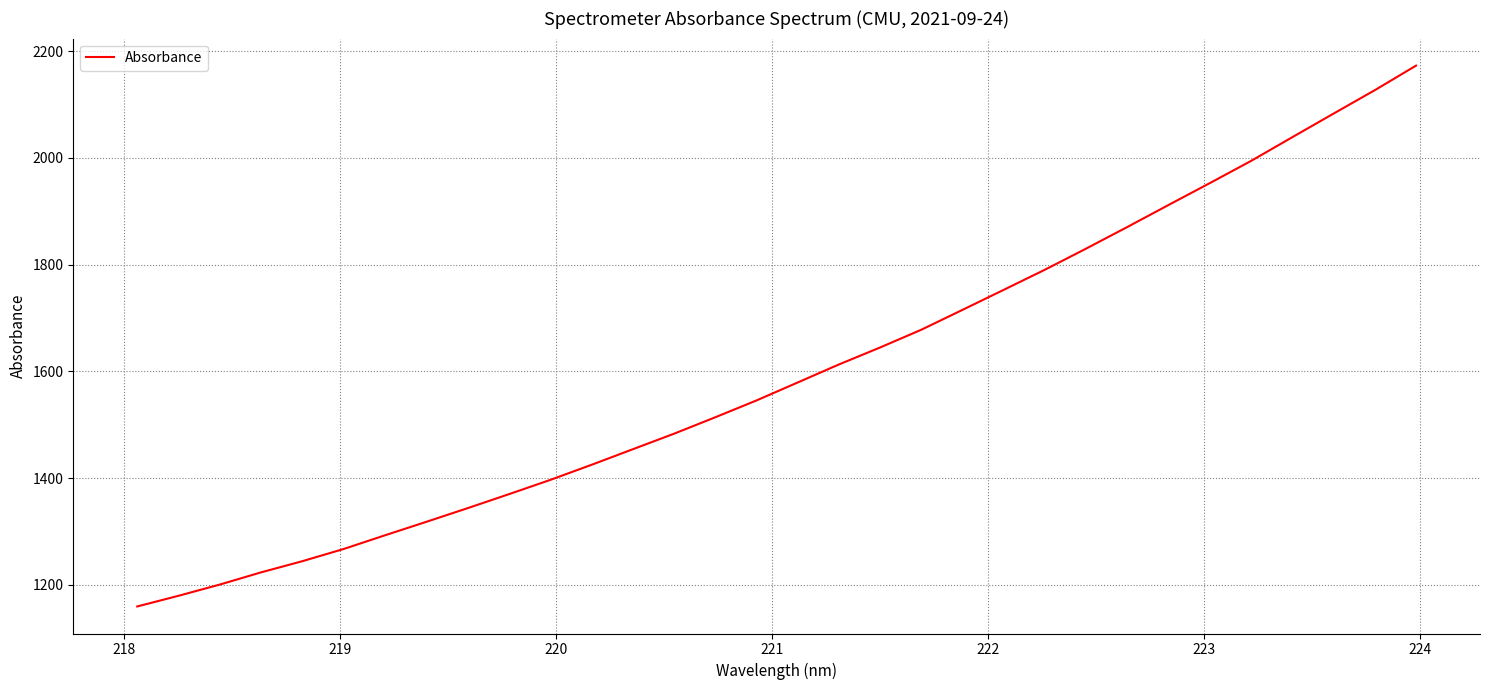

What is the difference between the maximum and minimum values?

1013.4